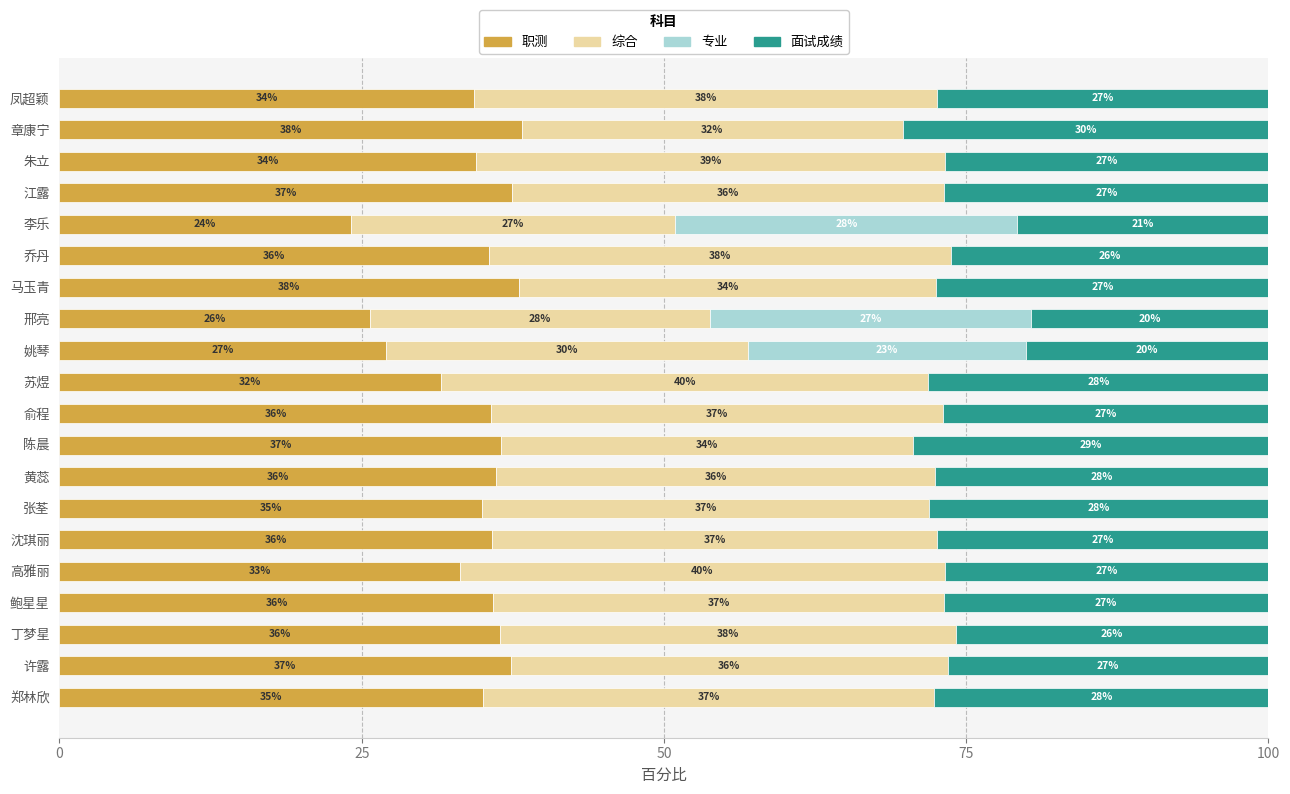

What are all the series names shown in the legend?

职测, 综合, 专业, 面试成绩